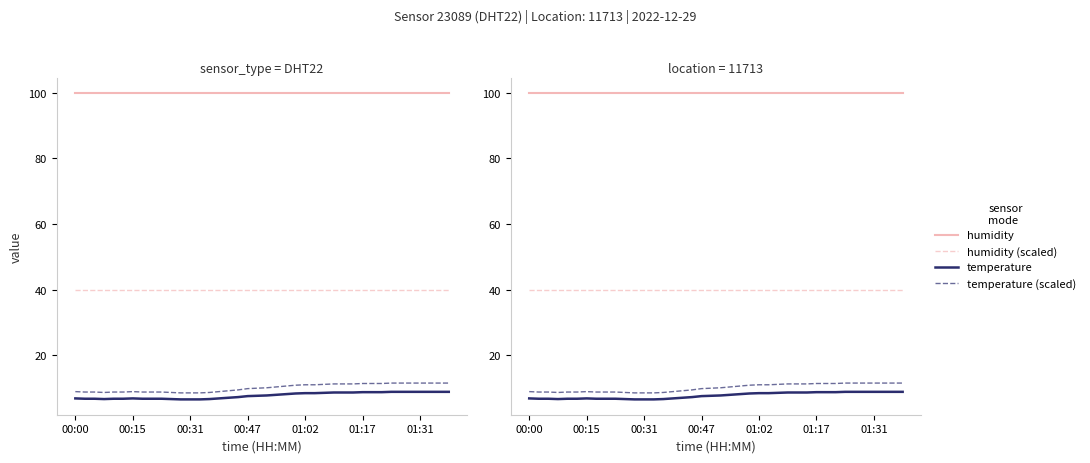

What are all the series names shown in the legend?

humidity, humidity (scaled), temperature, temperature (scaled)